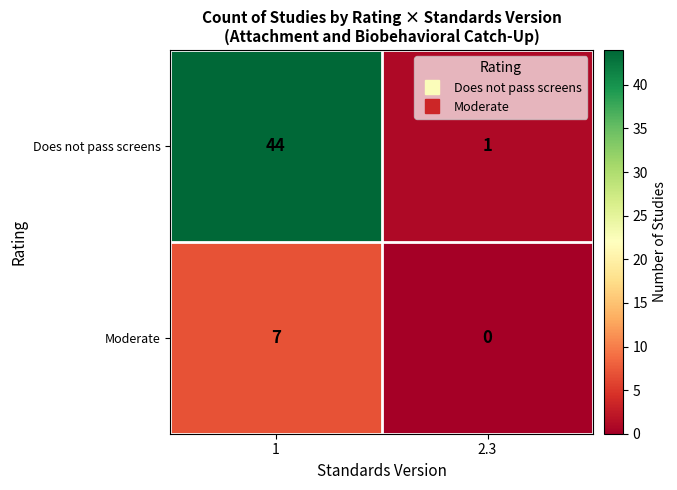

What is the total value across all series at 2.3?

1